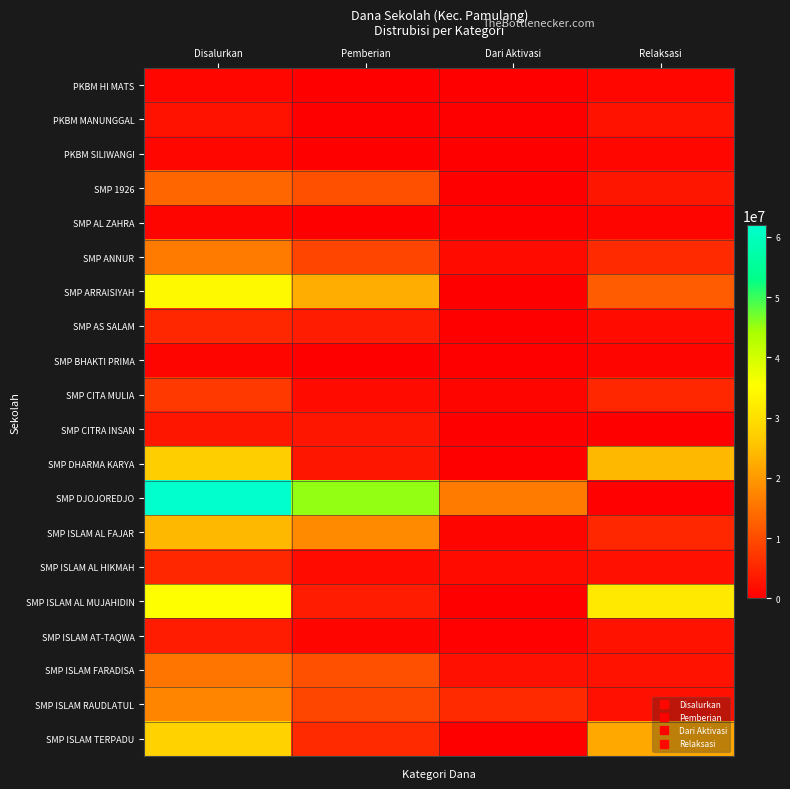

At how many categories does at least one series exceed 44174729?

2